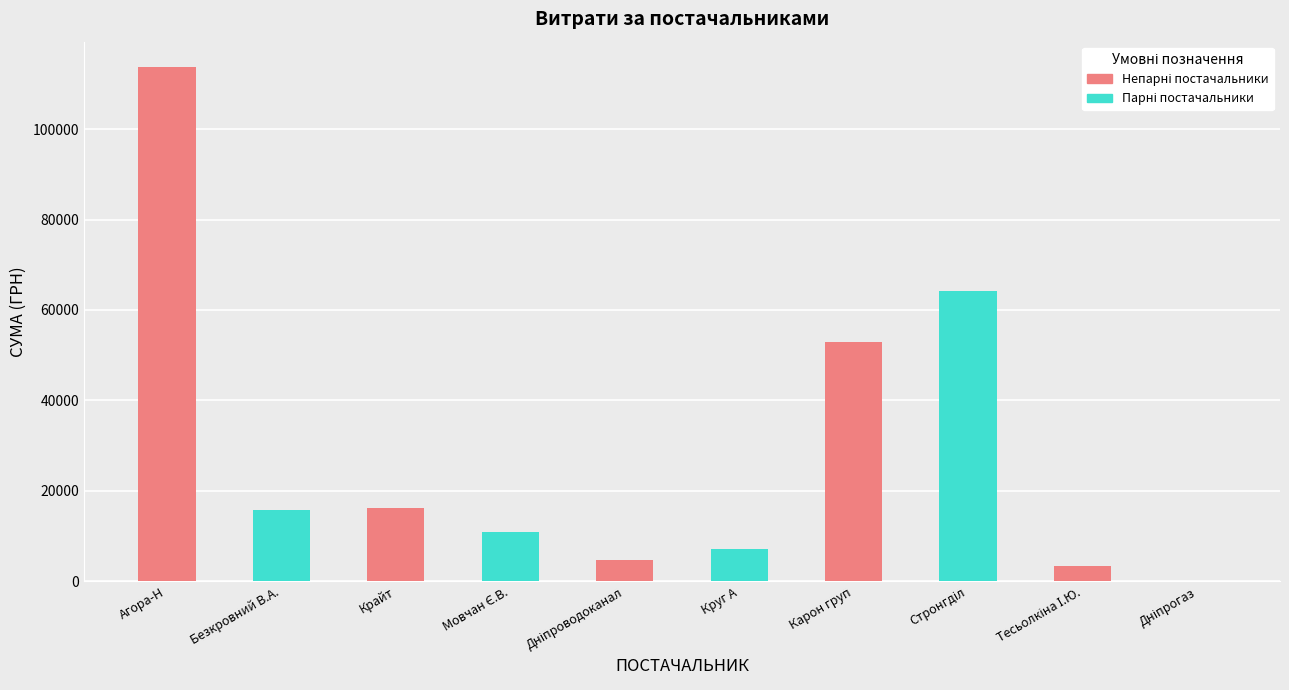

What is the total value across all series at Карон груп?

117229.8